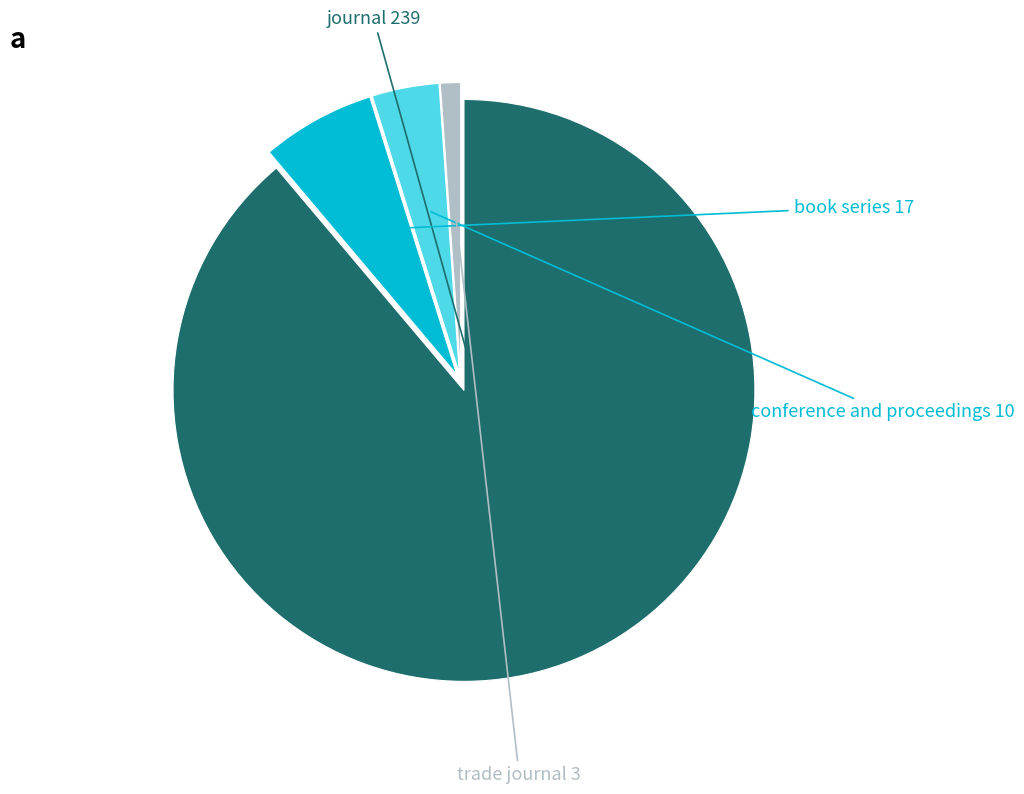

How many segments does this pie chart have?

4